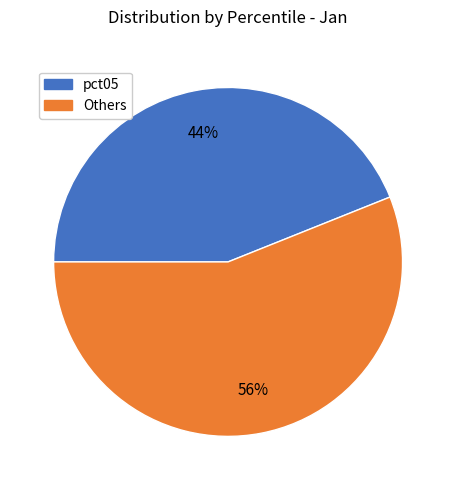

Does any single category account for the majority?

Yes